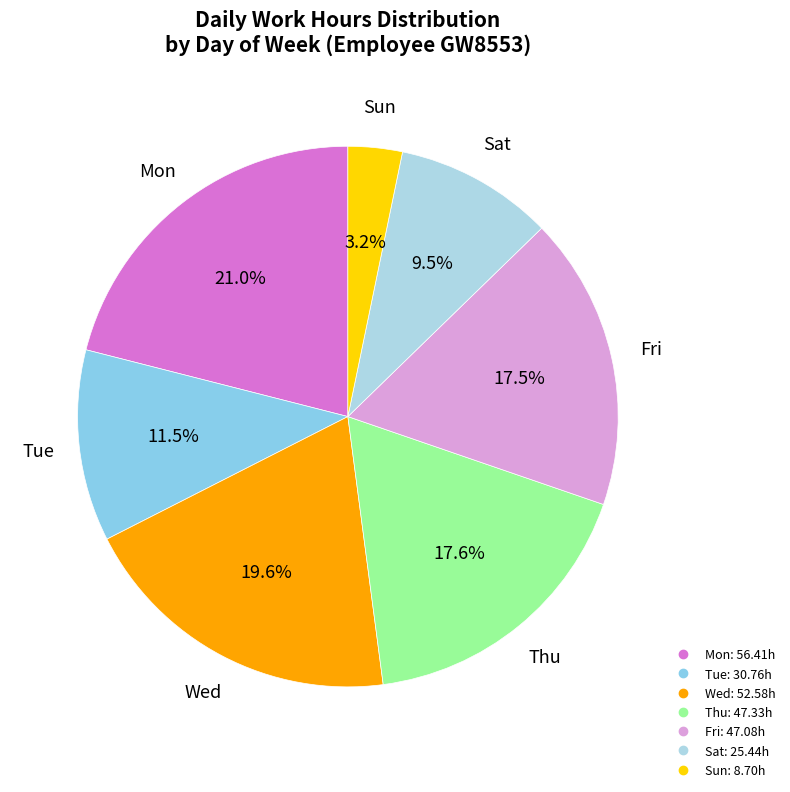

Is Fri the majority of the pie?

No